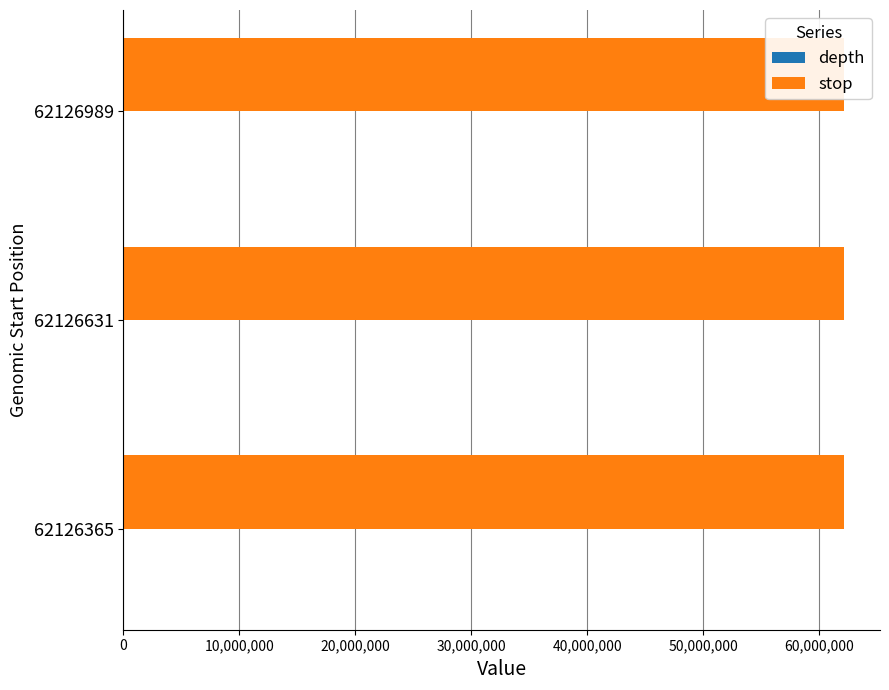

True or false: depth has a value of 27 at 62126631.

True